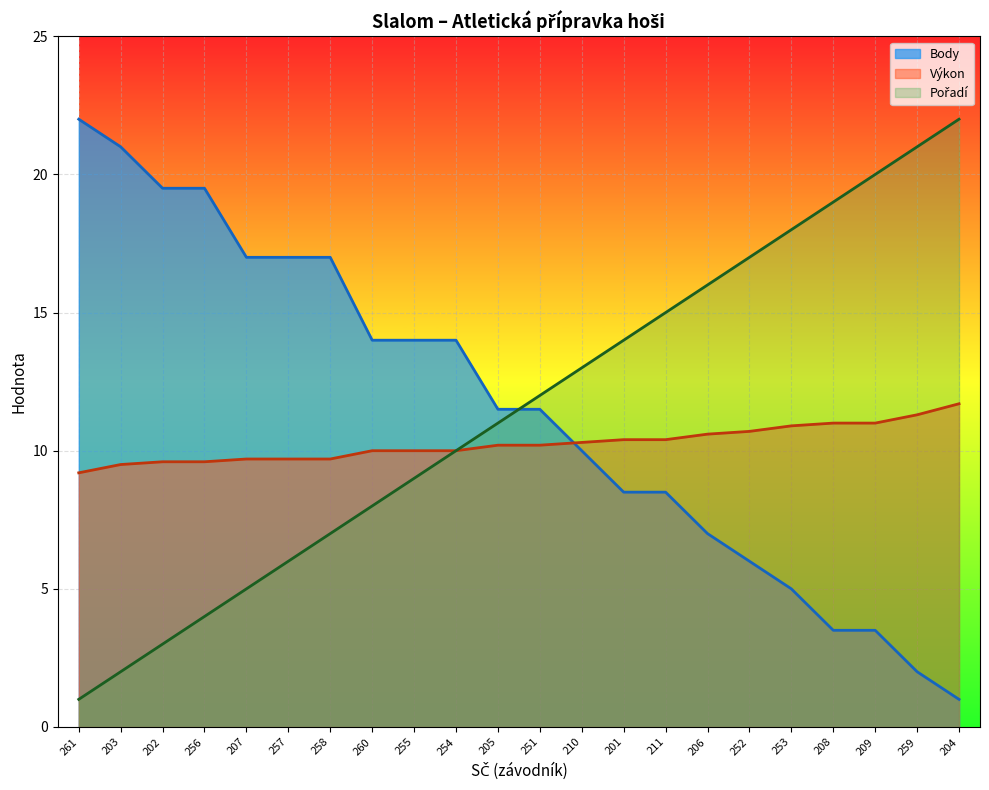

Is it true that Výkon equals 3.8 at 253?

False